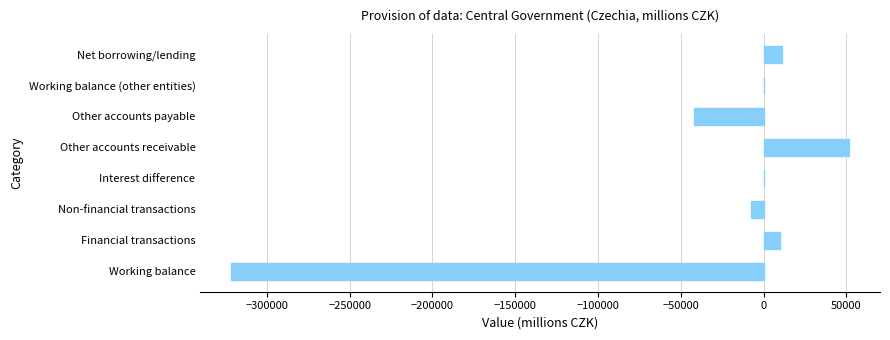

Which label corresponds to the largest value in the chart?

Other accounts receivable